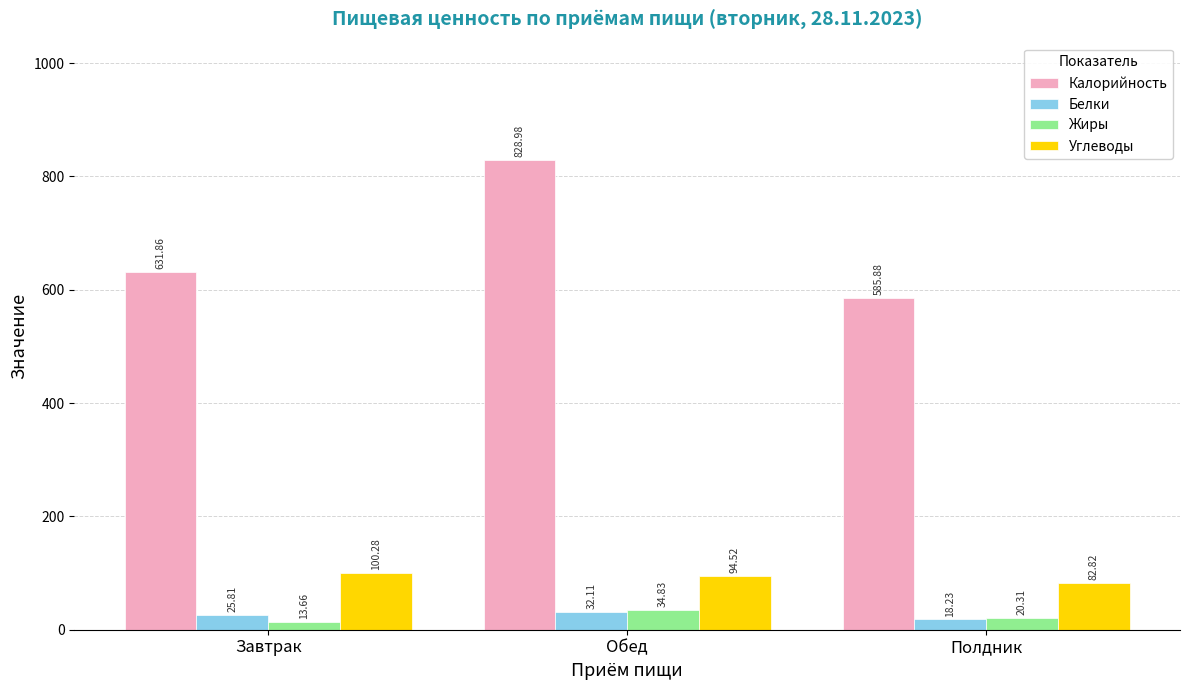

What is the value of the Жиры bar at the 3rd from the left?

20.3